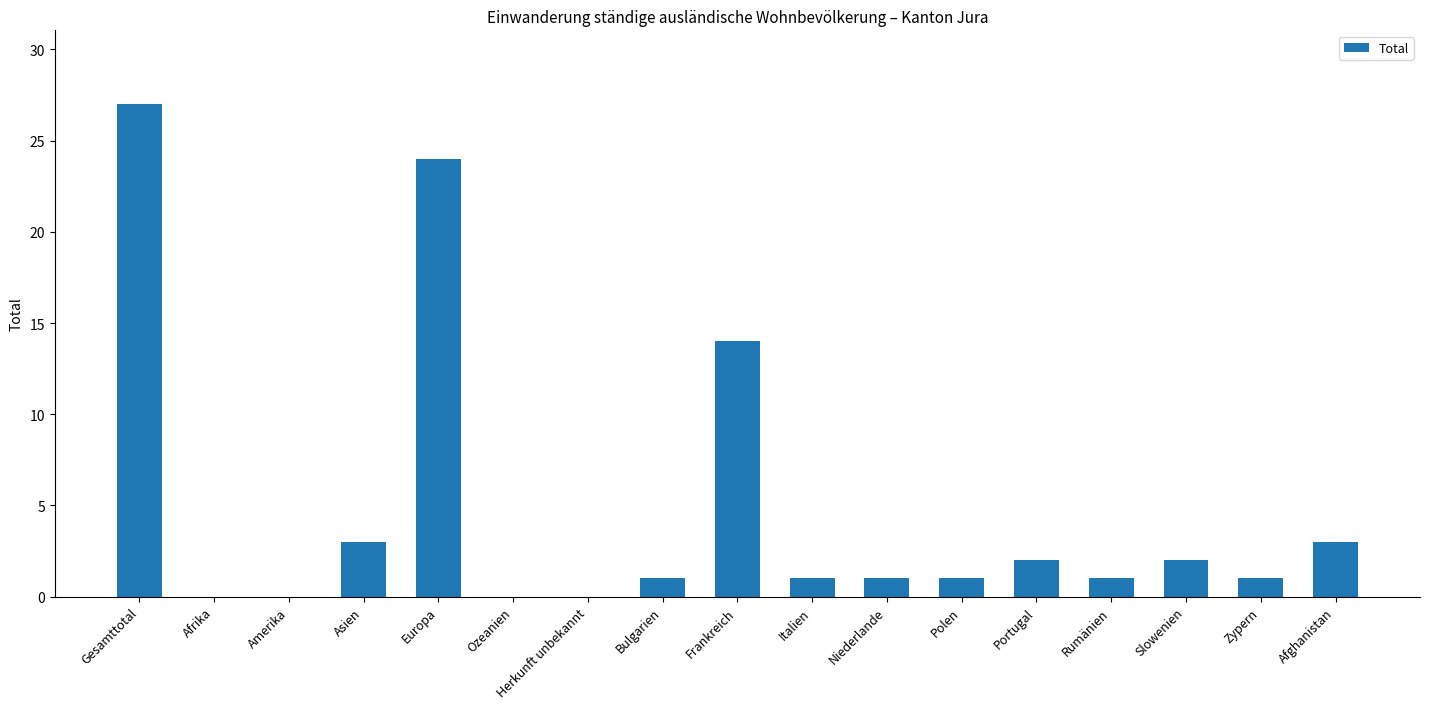

What is the sum of the values at Europa and Gesamttotal?

51